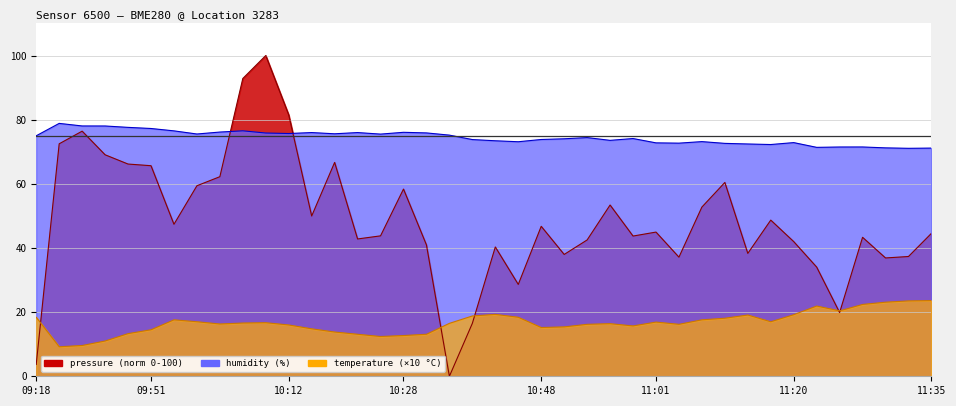

How many values in the humidity series are below 74?

18